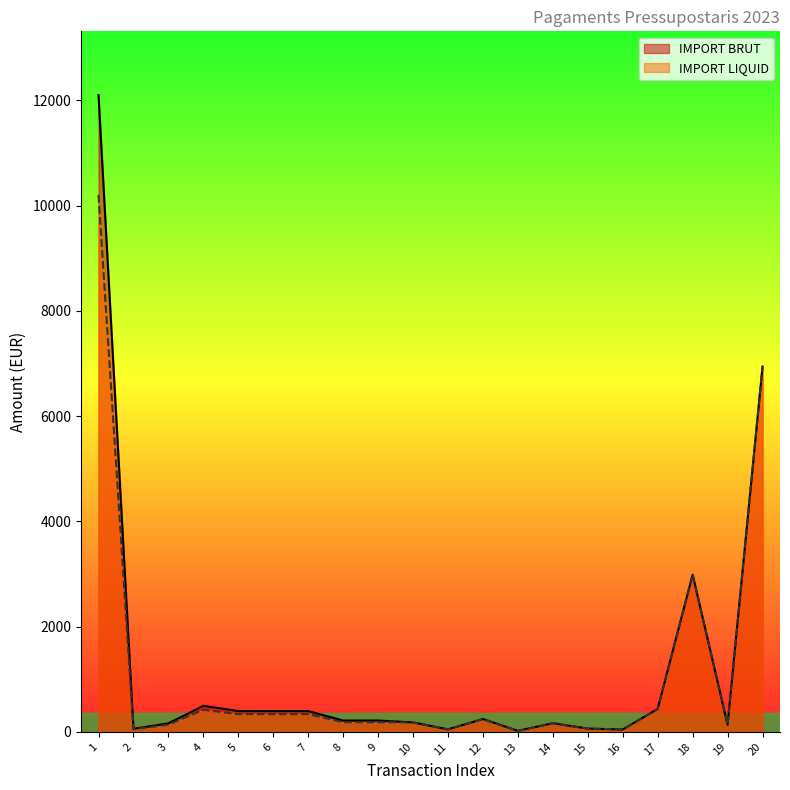

At which category does the chart reach its minimum across all series?

13